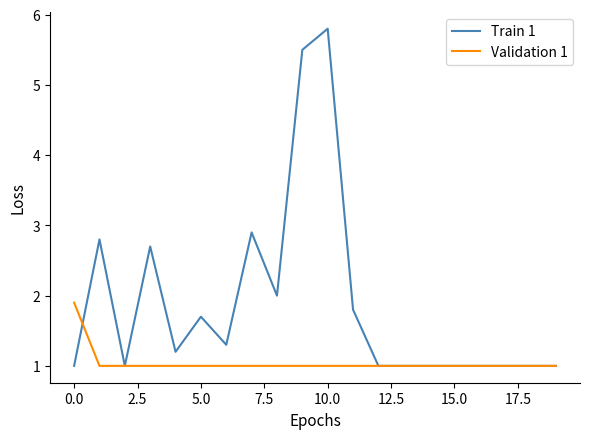

Reading left to right, extract all data points from this chart.

Train 1: 1.0	2.8	1.0	2.7	1.2	1.7	1.3	2.9	2.0	5.5	5.8	1.8	1.0	1.0	1.0	1.0	1.0	1.0	1.0	1.0
Validation 1: 1.9	1.0	1.0	1.0	1.0	1.0	1.0	1.0	1.0	1.0	1.0	1.0	1.0	1.0	1.0	1.0	1.0	1.0	1.0	1.0